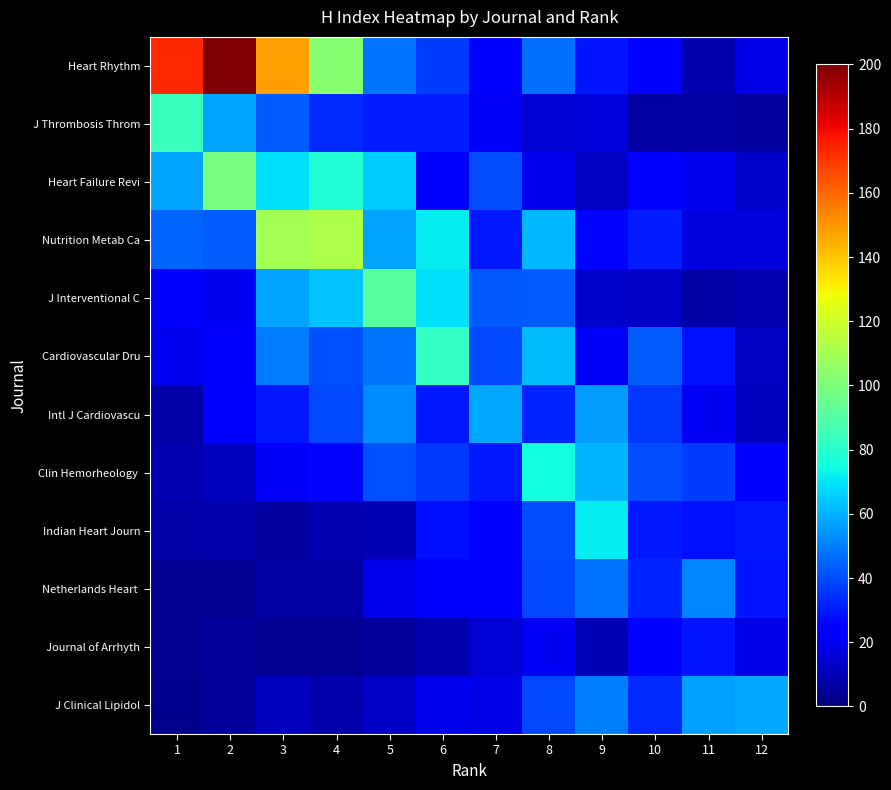

Between 3 and 10, which series saw the biggest shift?

Heart Rhythm